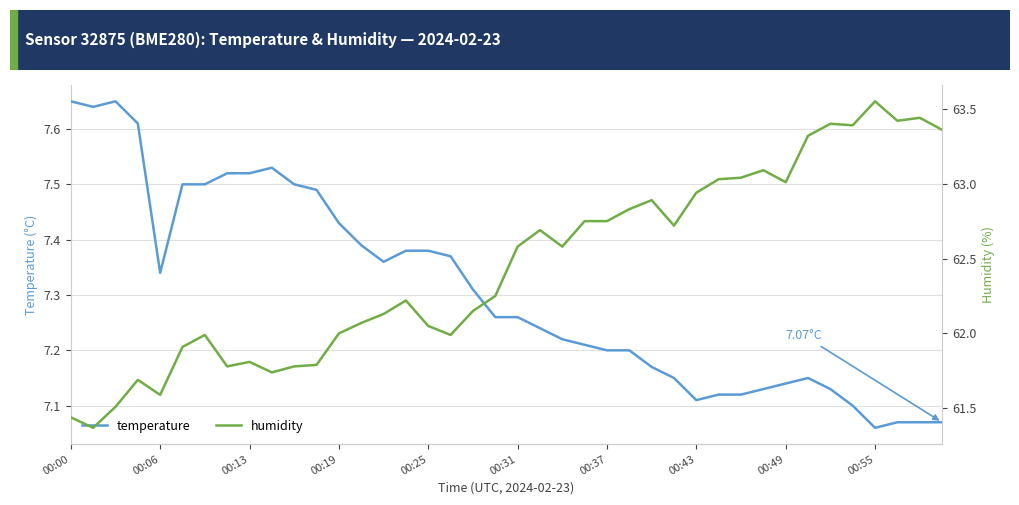

How many data points in humidity are above 62?

26